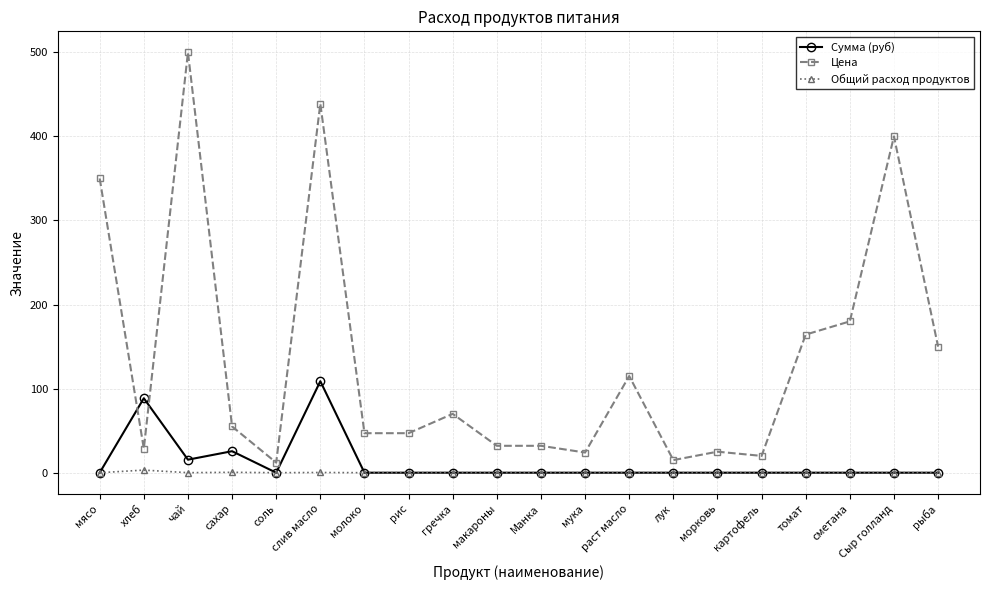

What is the label of the 19th point from the right?

хлеб